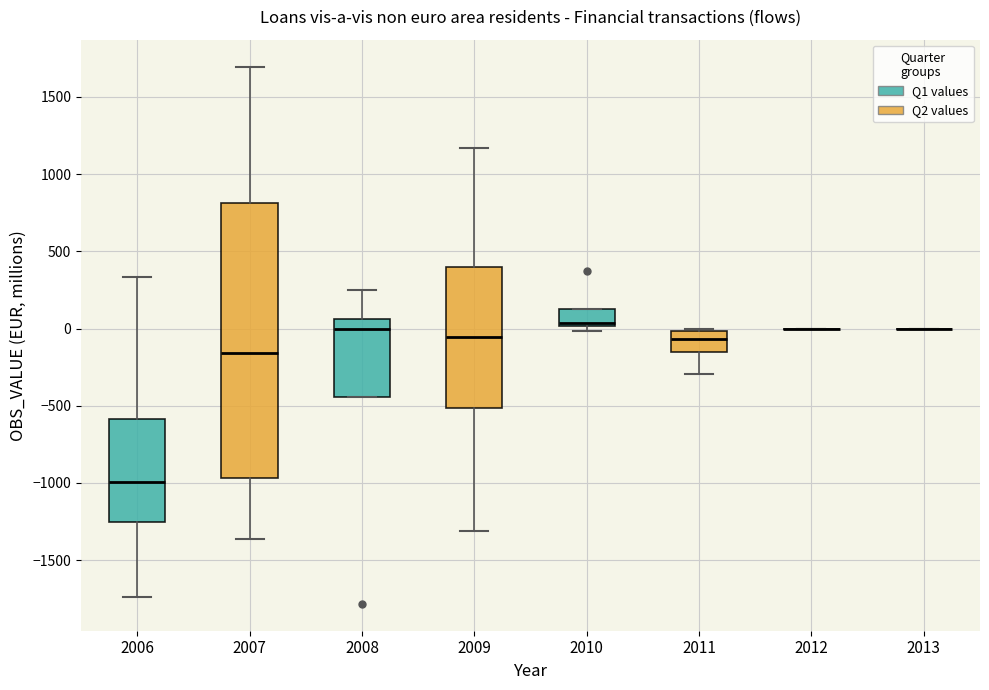

Comparing the boxes themselves (not the whiskers), which one is the tallest?

2007